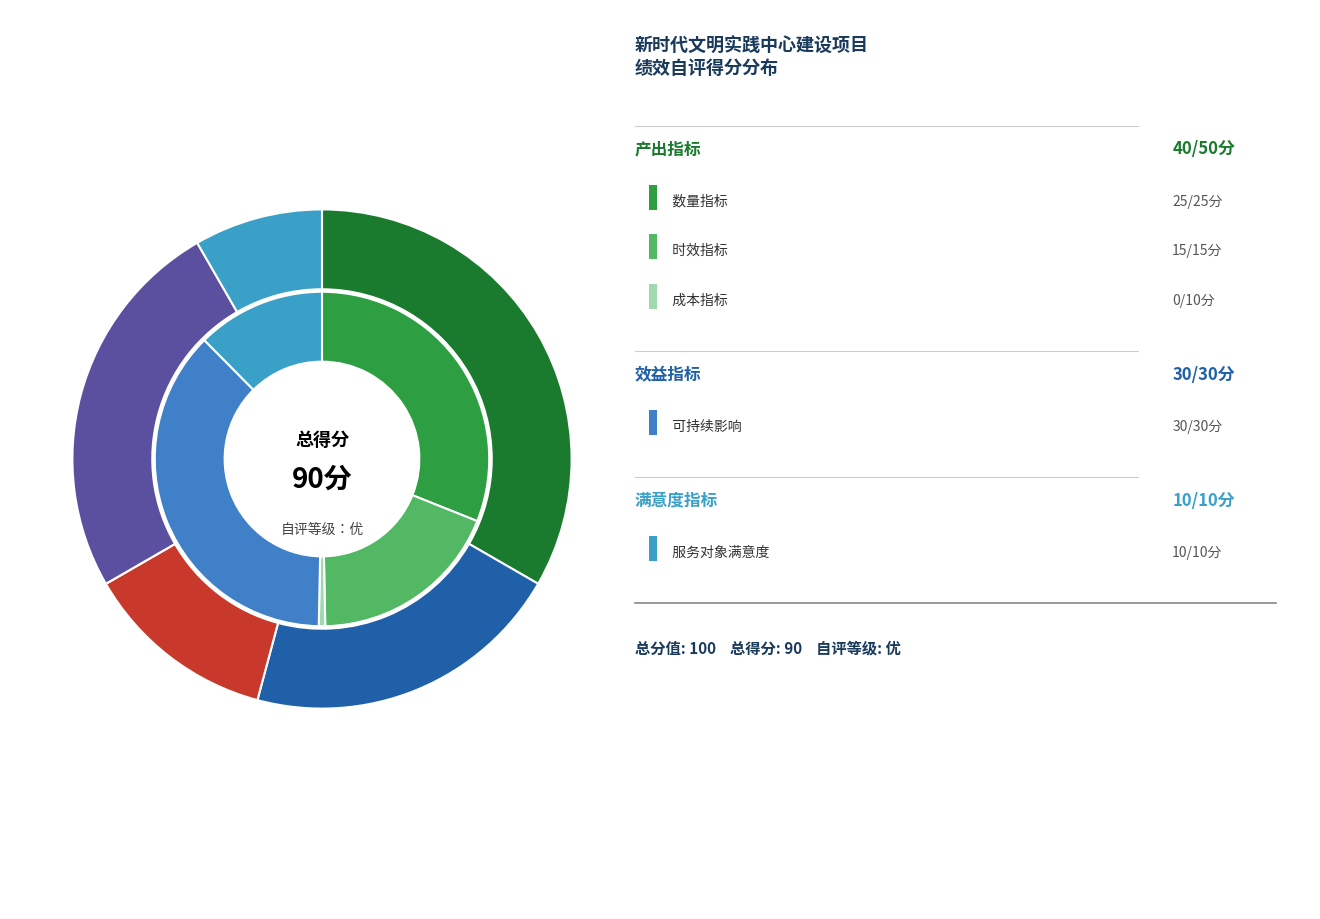

Which category has the biggest portion of the pie?

产出指标